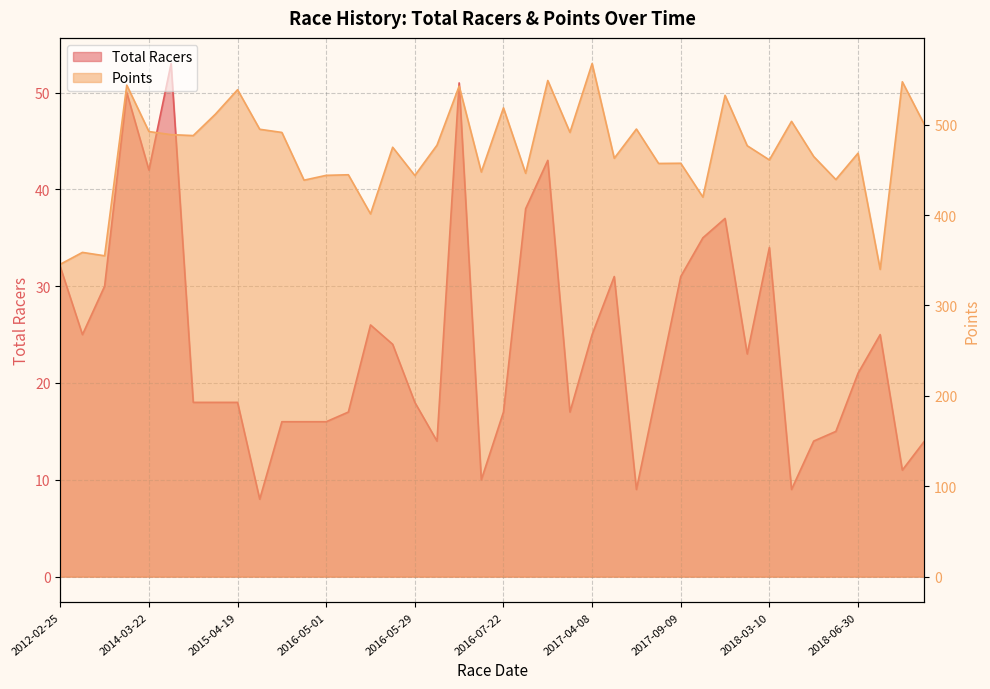

True or false: Total Racers has more than 1 interior local peaks.

True